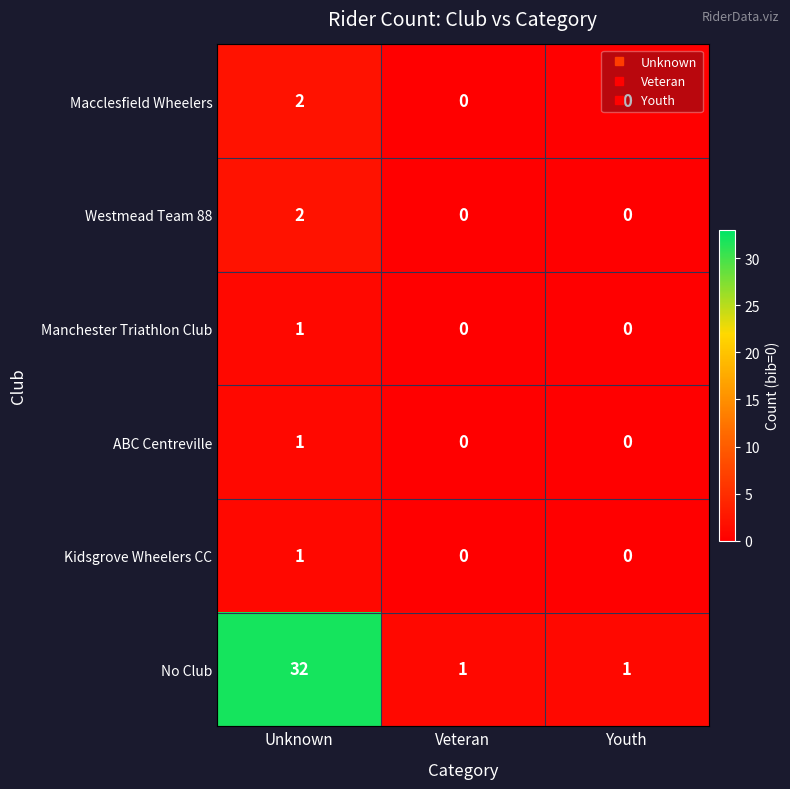

Which series has the largest range (max minus min)?

No Club